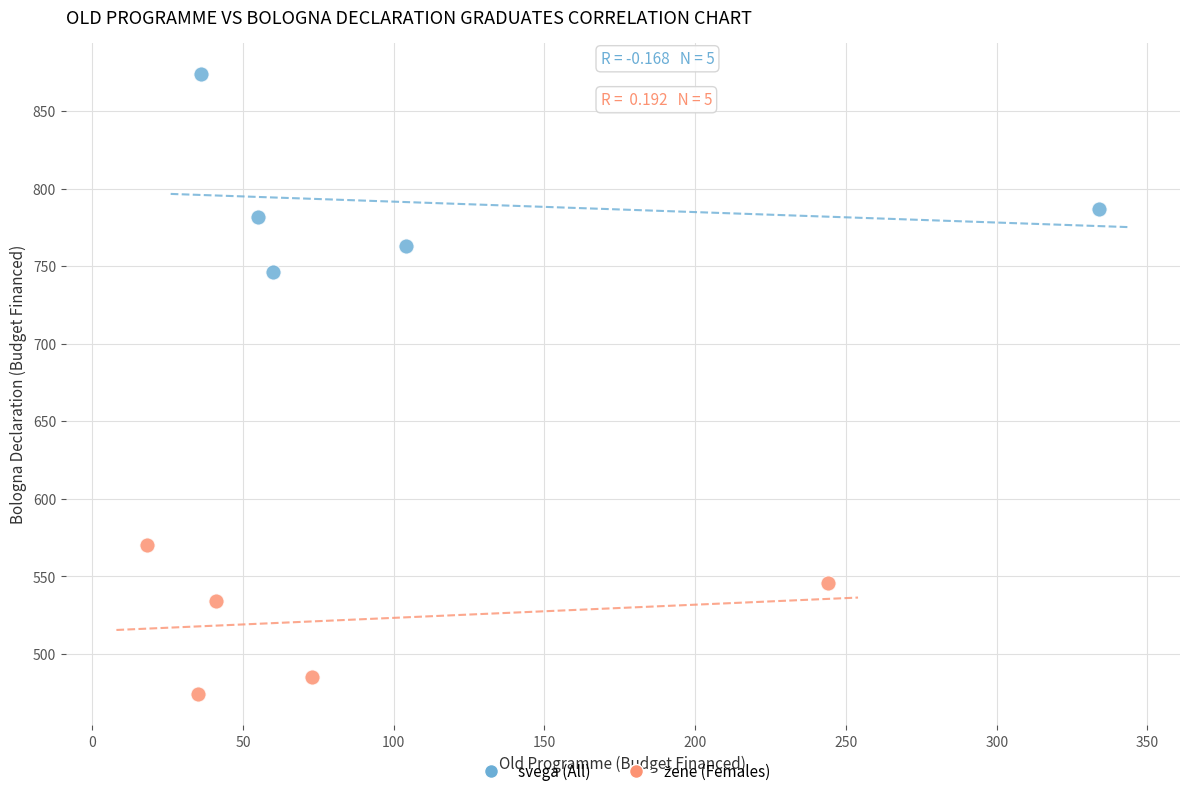

Which series has the largest Y range (max minus min)?

svega (All)